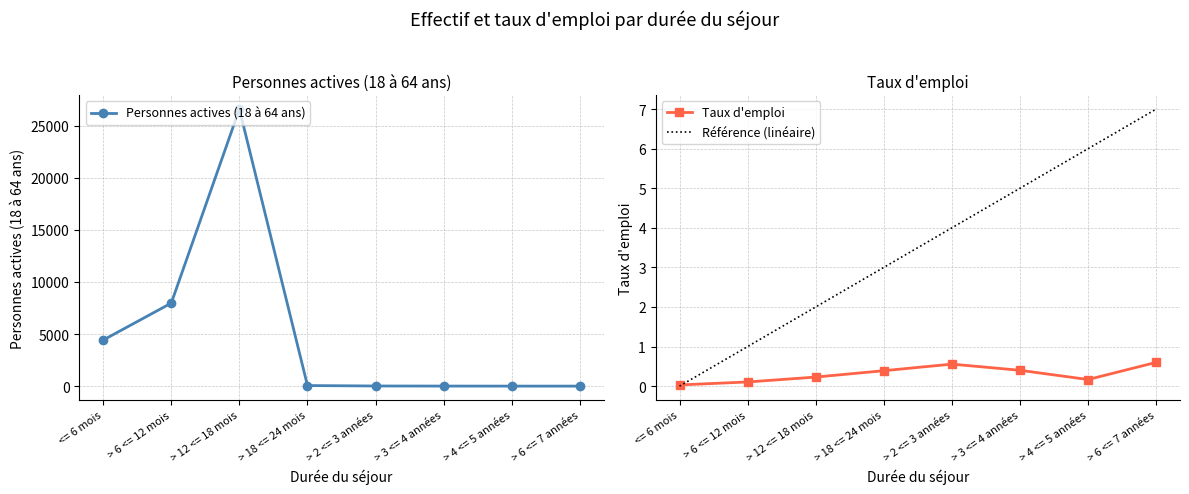

What position from the right is > 6 <= 12 mois?

7